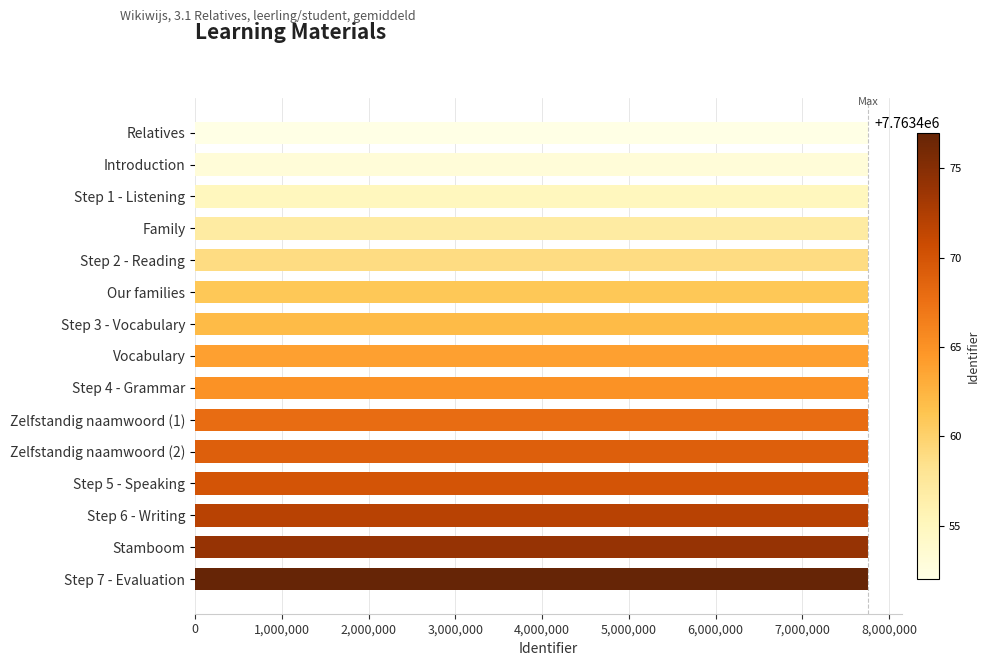

What is the minimum value shown in the chart?

7763452